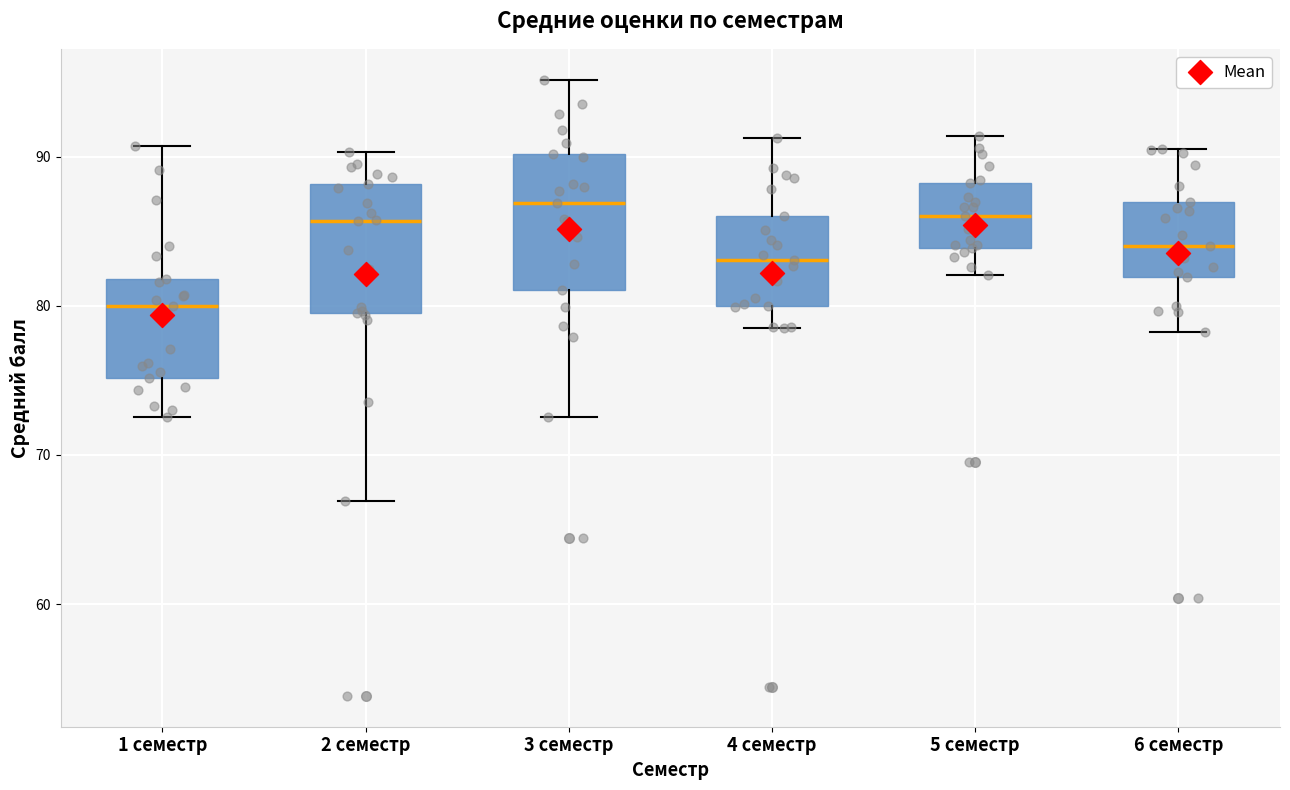

Where is the upper edge of the box for 4 семестр on the y-axis? The values are not printed on the chart, so give them approximately, as read against the axis.

86